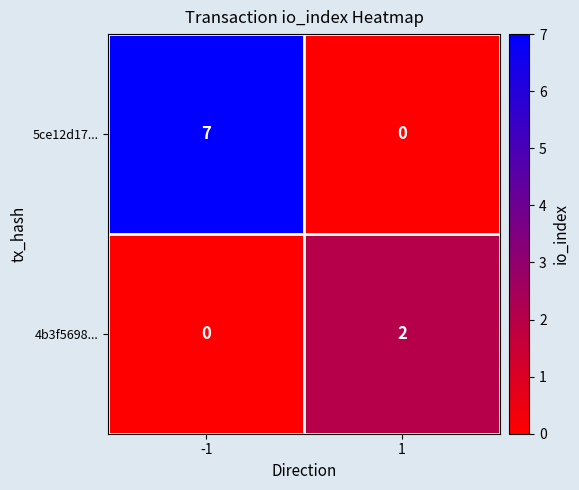

Rank the series at 1 from lowest to highest value.

5ce12d17..., 4b3f5698...